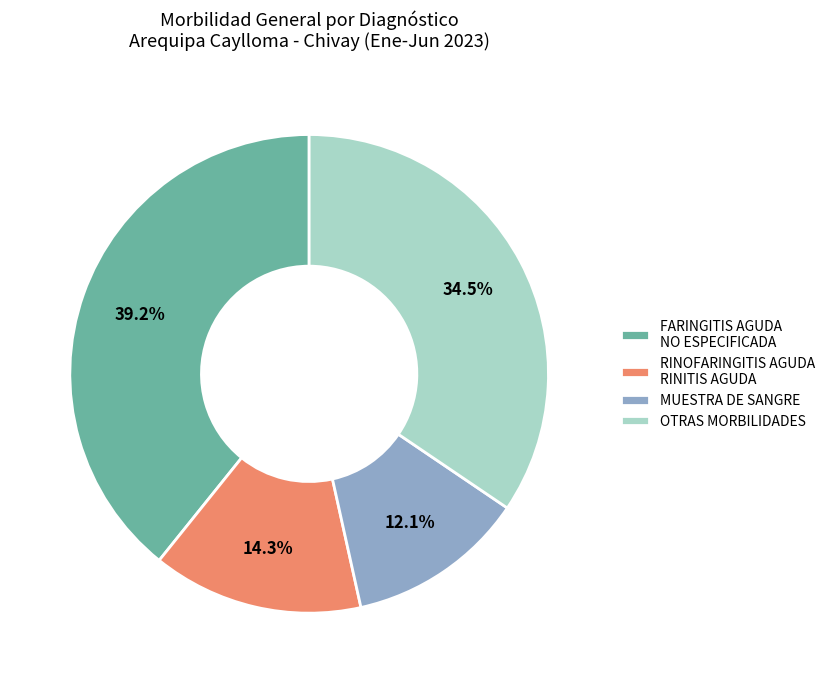

To the nearest percent, what portion does MUESTRA DE SANGRE represent?

12%